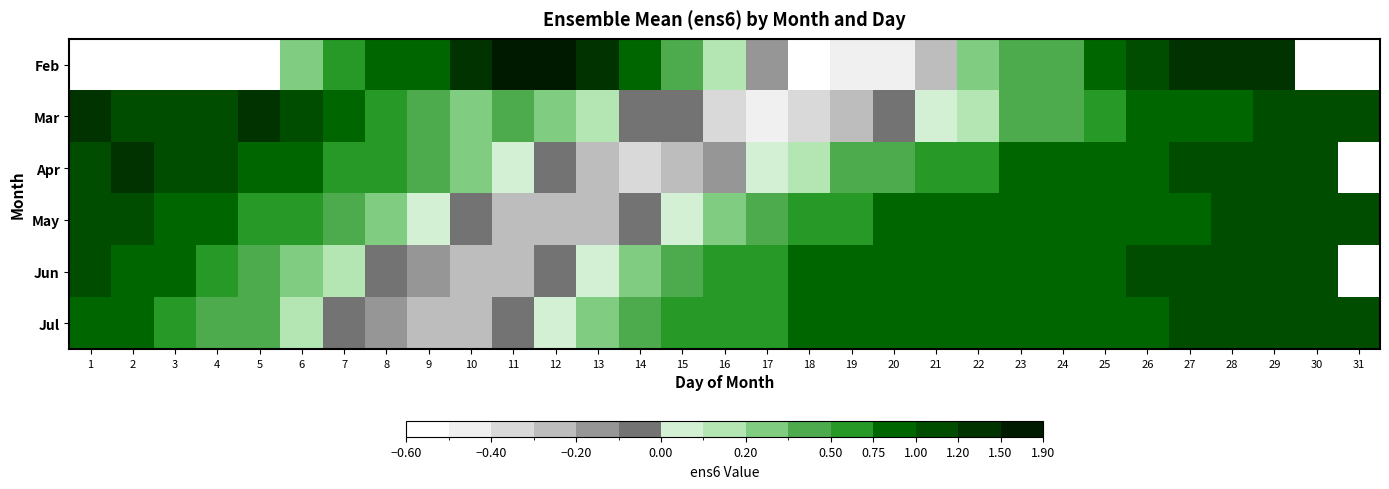

List the labels in order of Jul value, smallest first.

9, 10, 8, 11, 7, 12, 6, 13, 5, 14, 4, 15, 16, 3, 17, 18, 2, 19, 20, 21, 1, 22, 23, 24, 25, 26, 27, 28, 29, 30, 31